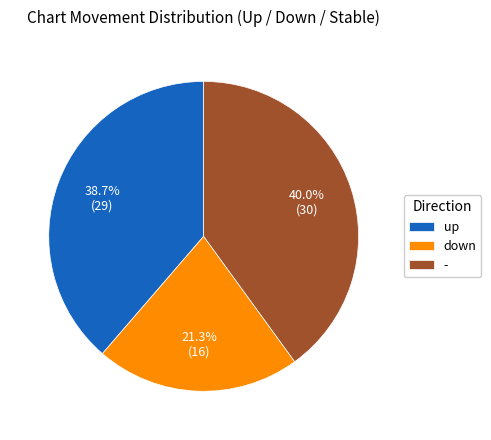

To the nearest percent, what is the difference between the largest and smallest slice percentages?

19%